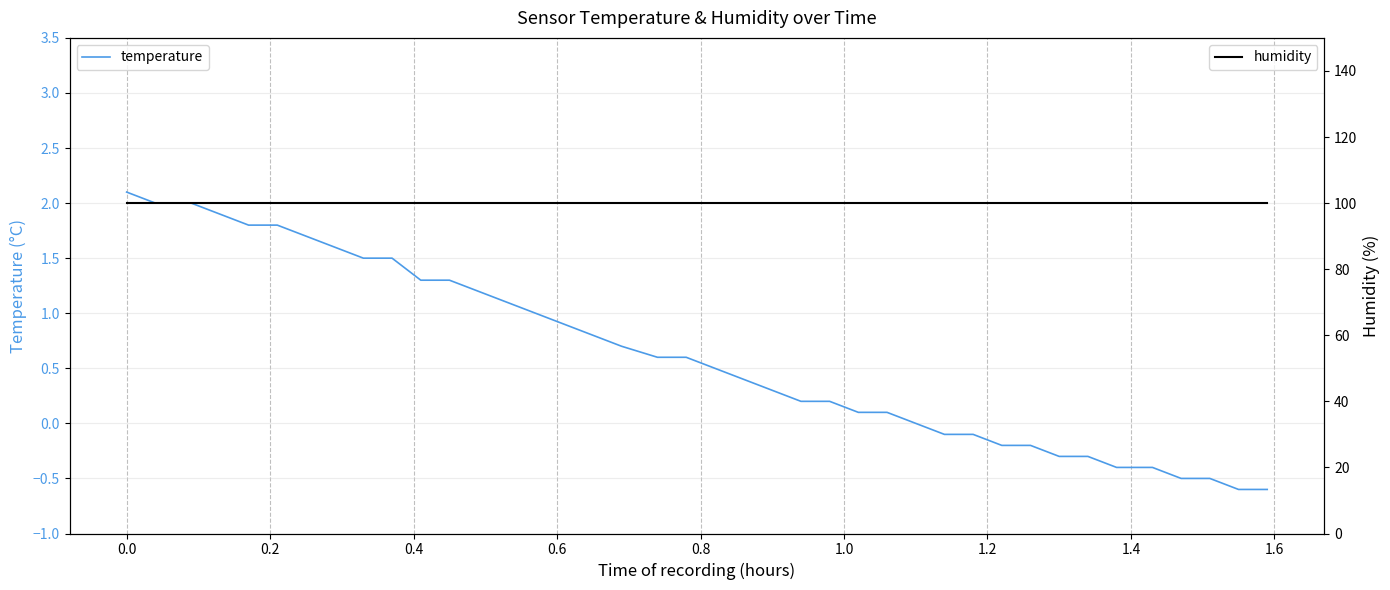

Which series has the largest range (max minus min)?

temperature